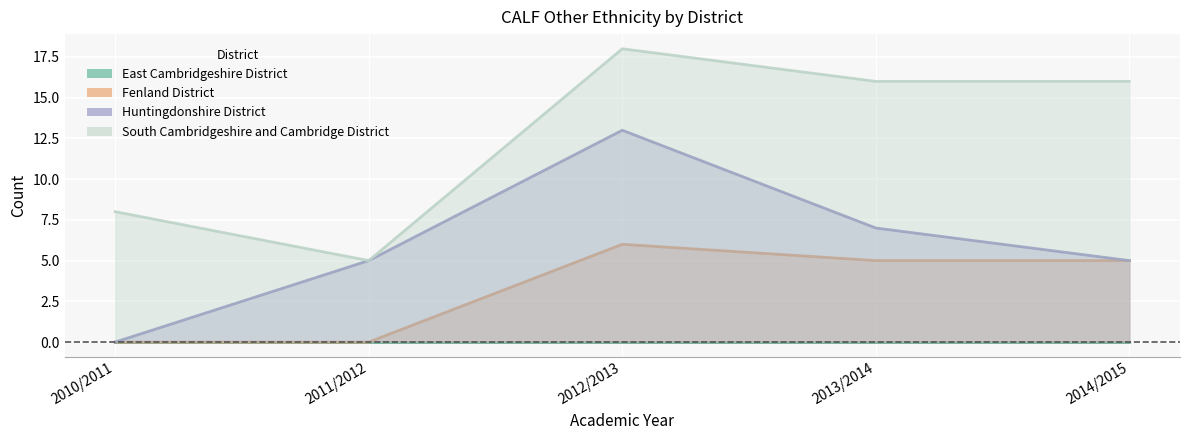

How many values in the Fenland District series are below 5?

2